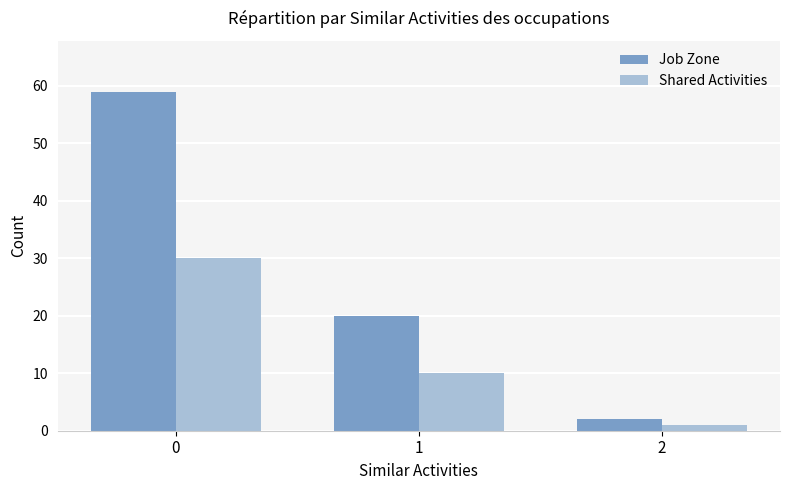

Which series changed the most between 0 and 2?

Job Zone